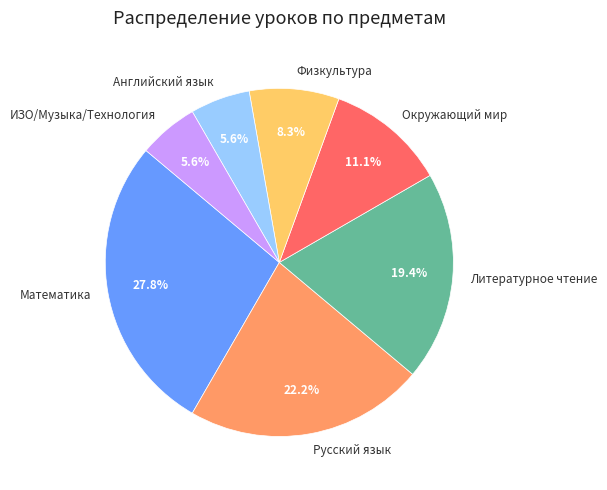

True or false: ИЗО/Музыка/Технология accounts for 6% of the total.

True